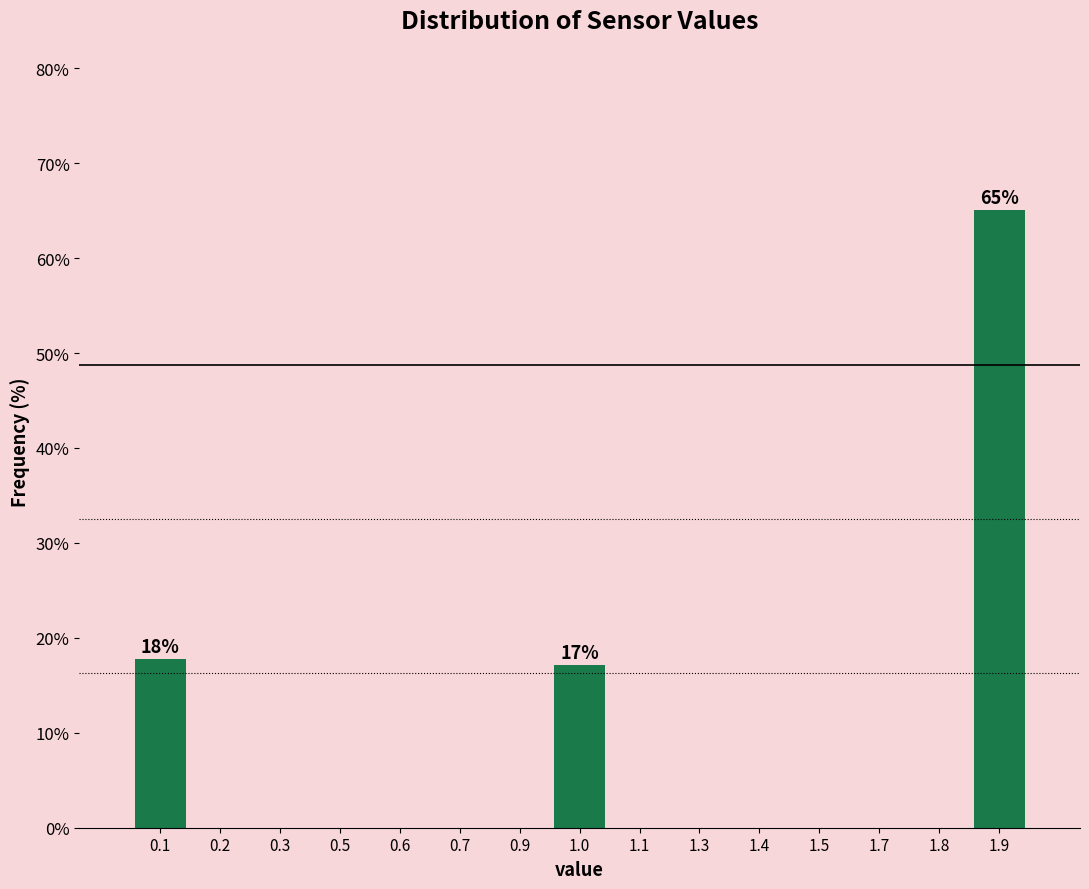

Reading left to right, list all the values displayed in this chart.

0.1=17.8	0.2=0.0	0.3=0.0	0.5=0.0	0.6=0.0	0.7=0.0	0.9=0.0	1.0=17.2	1.1=0.0	1.3=0.0	1.4=0.0	1.5=0.0	1.7=0.0	1.8=0.0	1.9=65.1